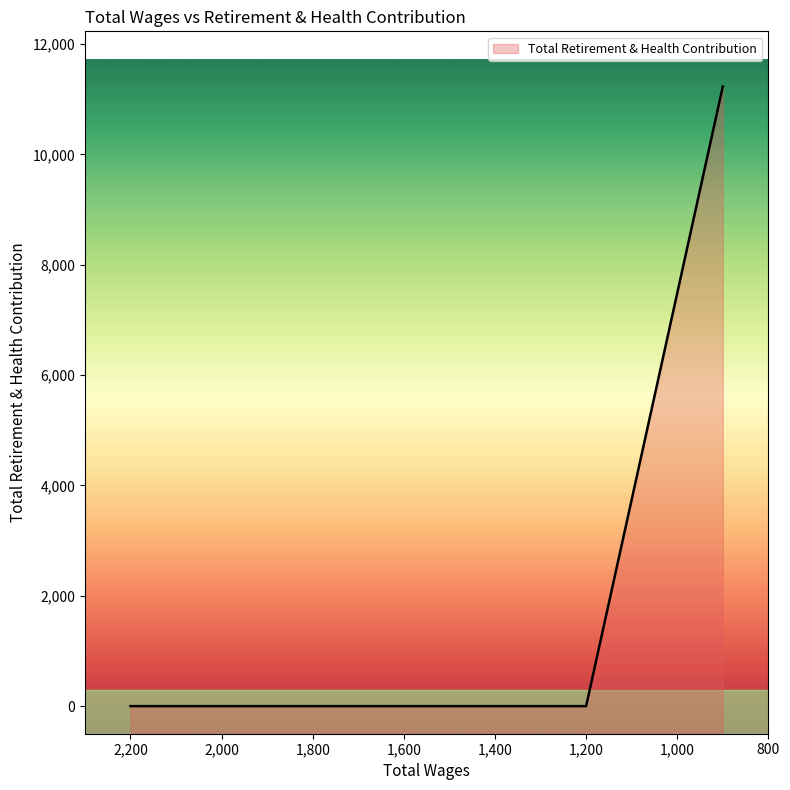

How many values are above zero?

1